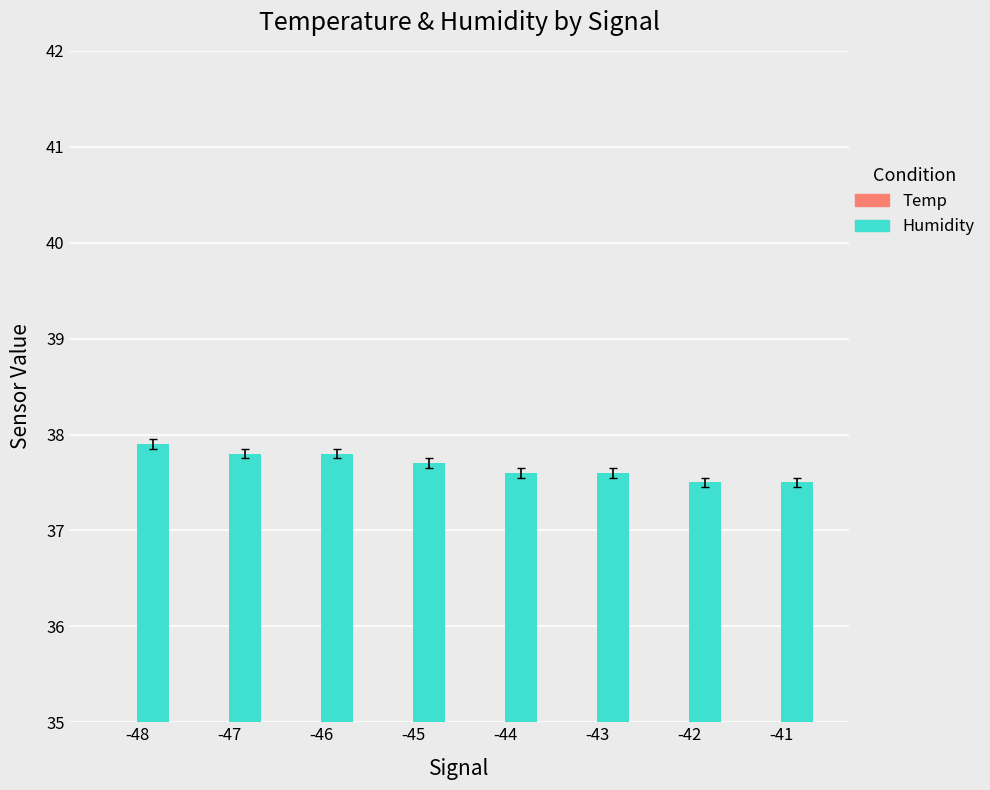

What is the total value across all series at -44?

58.0